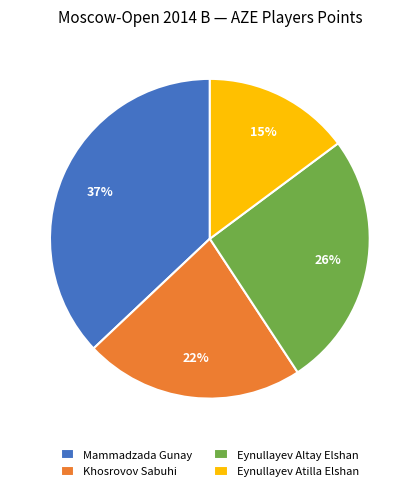

Which slice is the smallest?

Eynullayev Atilla Elshan